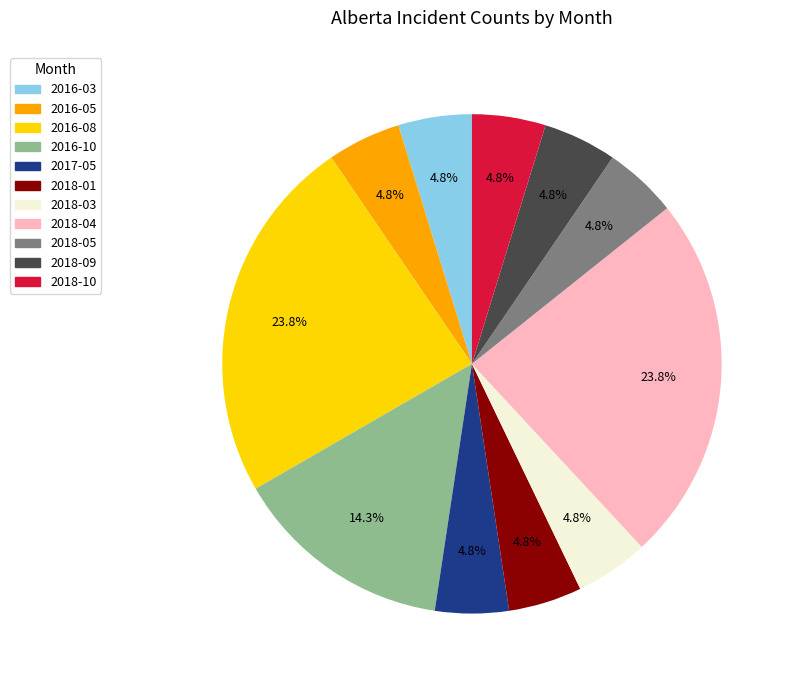

How much of the chart is everything except 2018-03?

95.2%